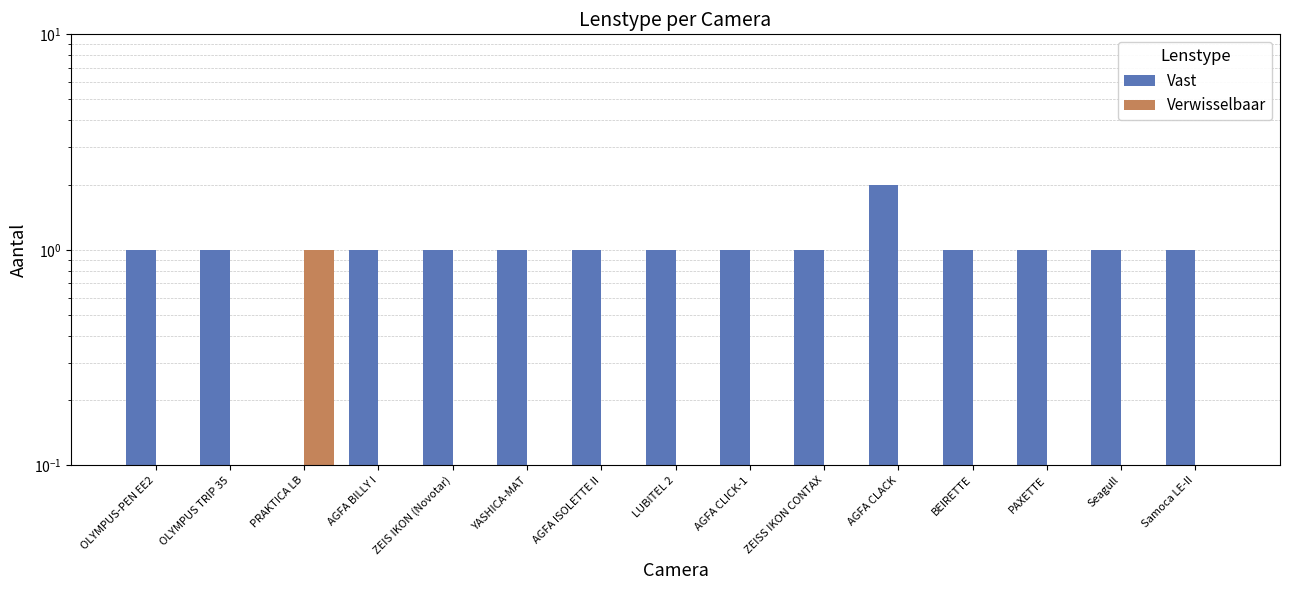

Is it true that Vast equals 1 at ZEISS IKON CONTAX?

True